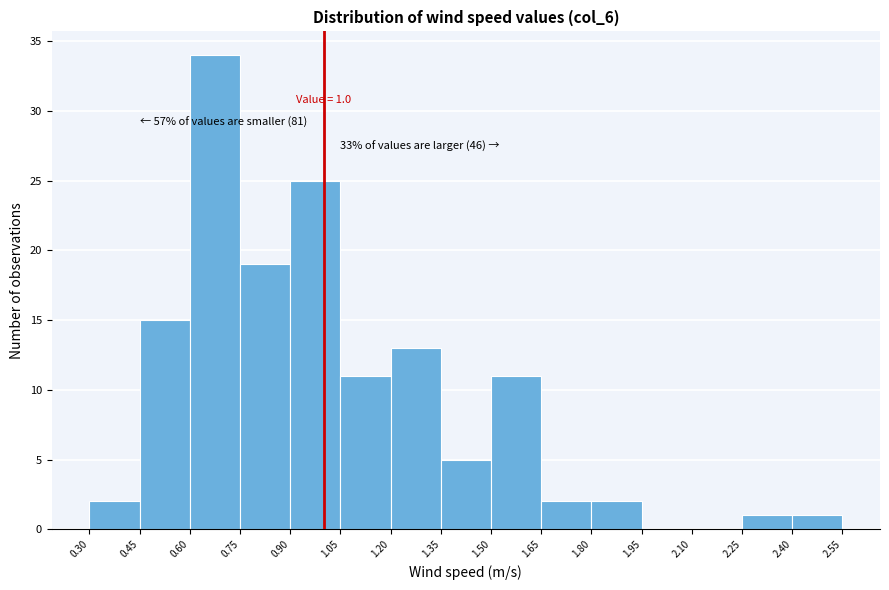

Over which range of the x-axis is the bar tallest?

0.60 to 0.75